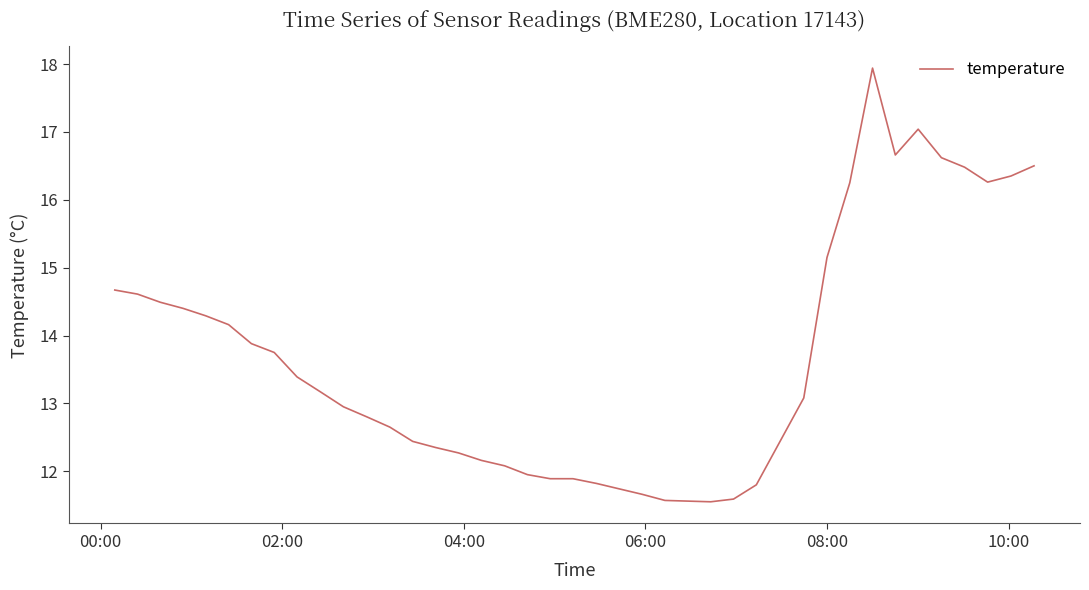

What is the difference between the maximum and minimum values?

6.4